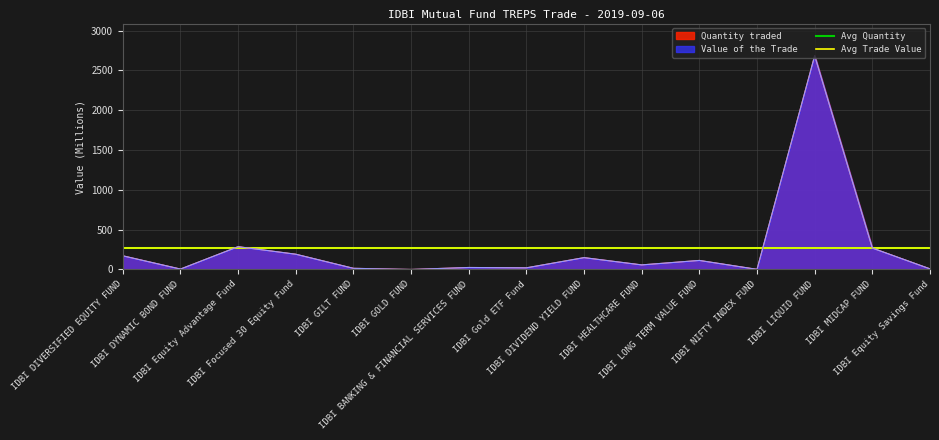

What is the label of the 1st point from the left?

IDBI DIVERSIFIED EQUITY FUND